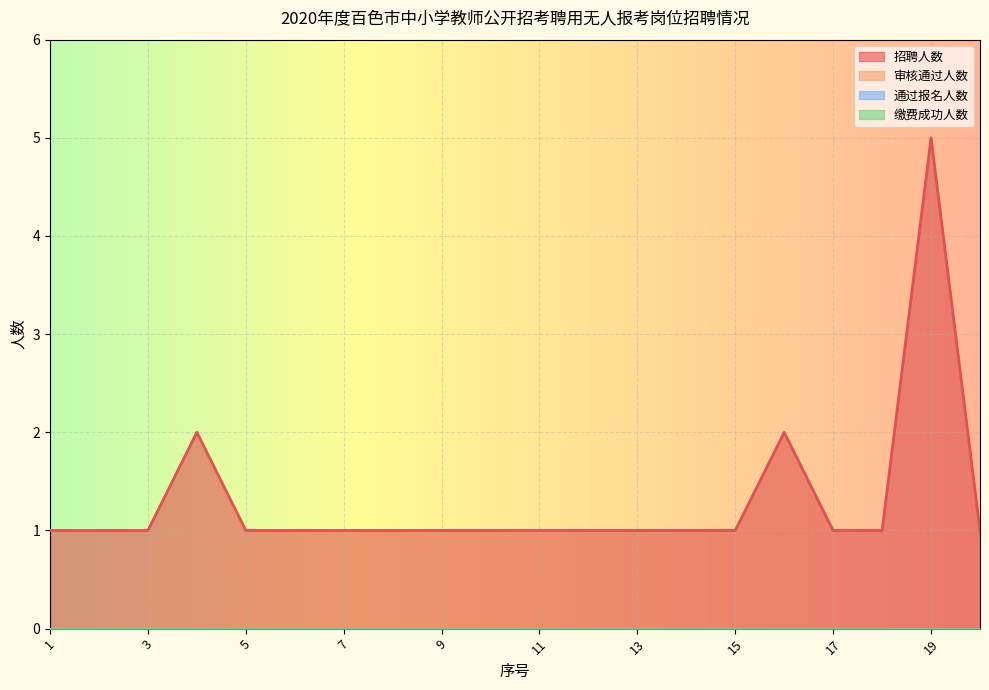

The value of 招聘人数 at 19 is 5. True or false?

True